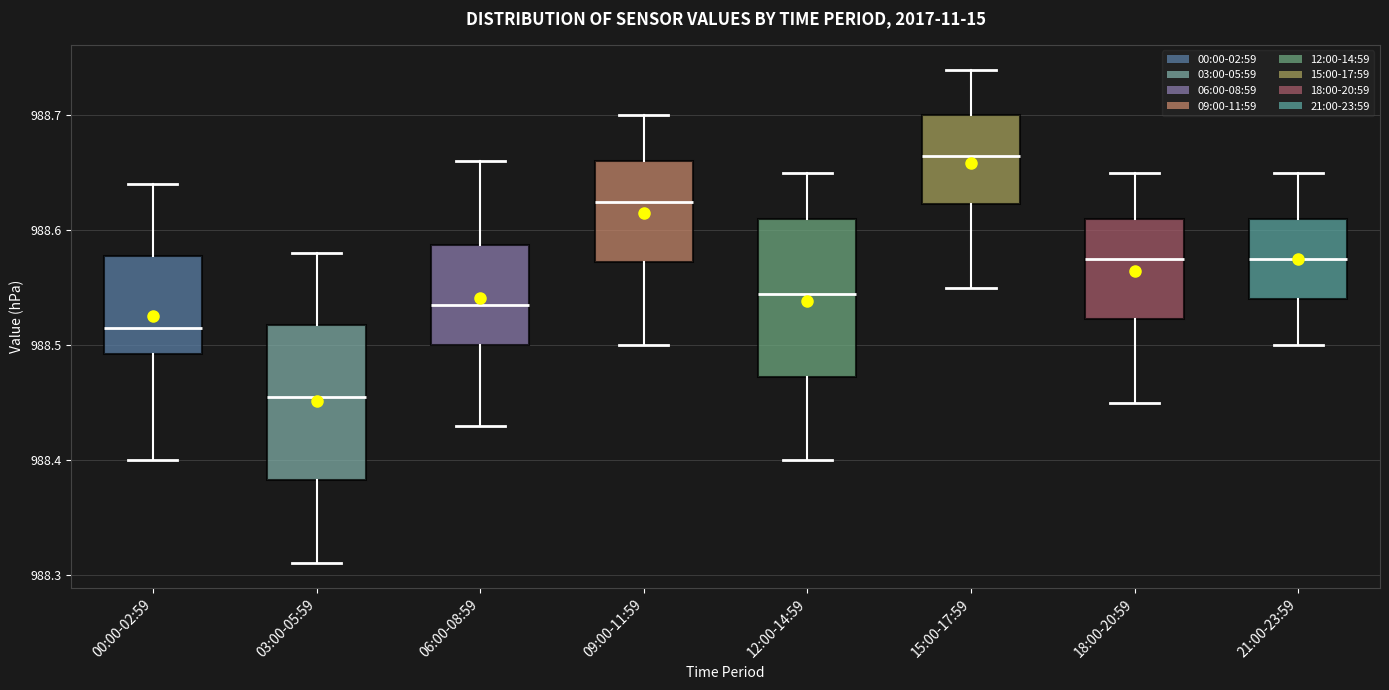

Reading left to right, read every box against the y-axis: the position of its median line, the range the box covers, and the ends of its whiskers. The values are not printed on the chart, so give them approximately, as read against the axis.

00:00-02:59: median 988.52, box 988.49 to 988.58, whiskers 988.40 to 988.64
03:00-05:59: median 988.46, box 988.38 to 988.52, whiskers 988.31 to 988.58
06:00-08:59: median 988.54, box 988.50 to 988.59, whiskers 988.43 to 988.66
09:00-11:59: median 988.63, box 988.57 to 988.66, whiskers 988.50 to 988.70
12:00-14:59: median 988.55, box 988.47 to 988.61, whiskers 988.40 to 988.65
15:00-17:59: median 988.67, box 988.62 to 988.70, whiskers 988.55 to 988.74
18:00-20:59: median 988.58, box 988.52 to 988.61, whiskers 988.45 to 988.65
21:00-23:59: median 988.58, box 988.54 to 988.61, whiskers 988.50 to 988.65